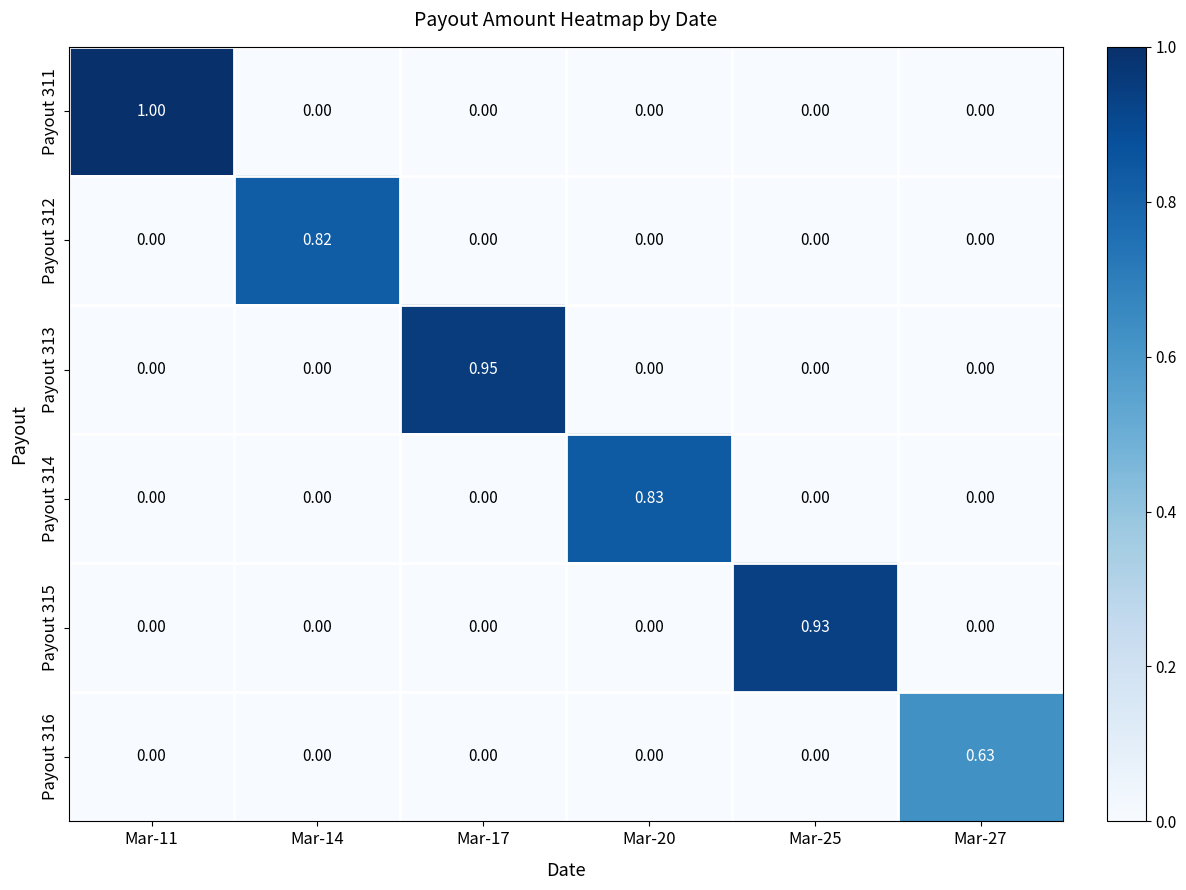

Is the value of Payout 311 at Mar-27 greater than the value of Payout 316 at Mar-27?

No